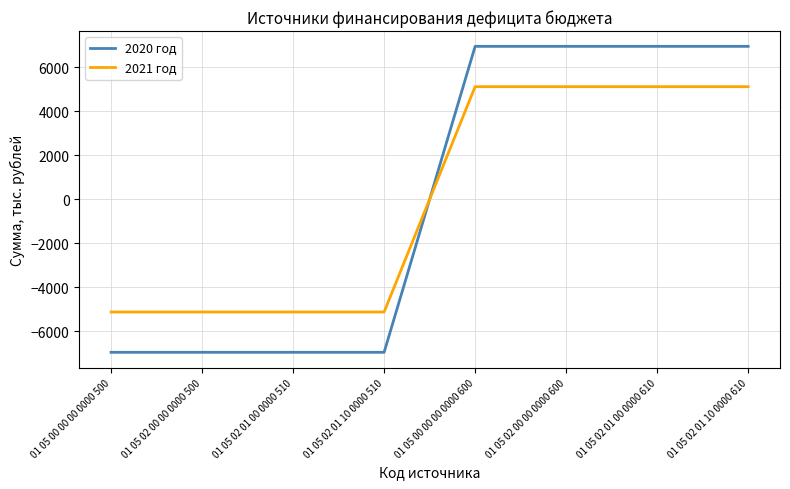

How many times do 2021 год and 2020 год cross each other?

1